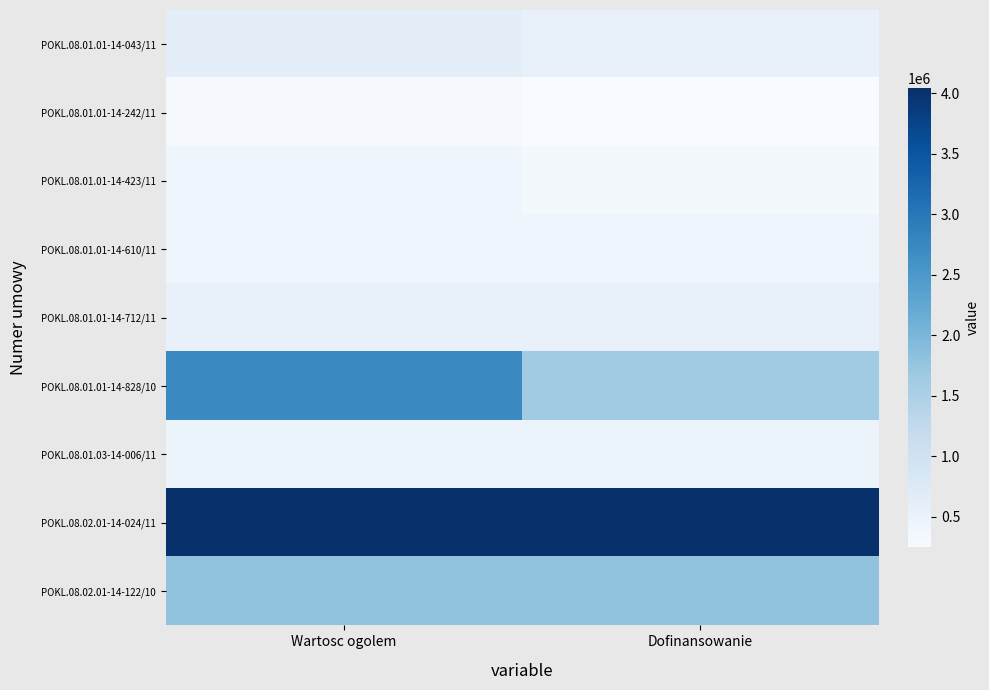

Which has a higher value, Wartosc ogolem or Dofinansowanie?

Wartosc ogolem